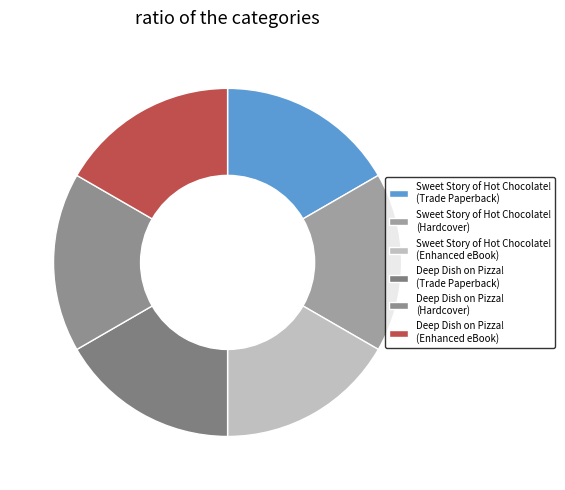

Which category has the smallest portion of the pie?

Sweet Story of Hot Chocolate! (Trade Paperback)